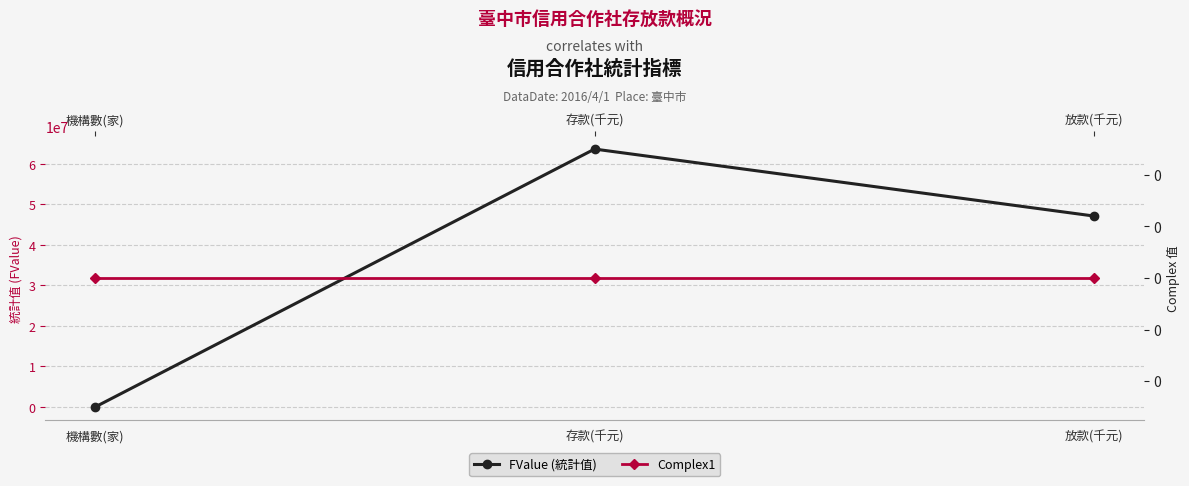

At which category is the sum across all series the highest?

存款(千元)